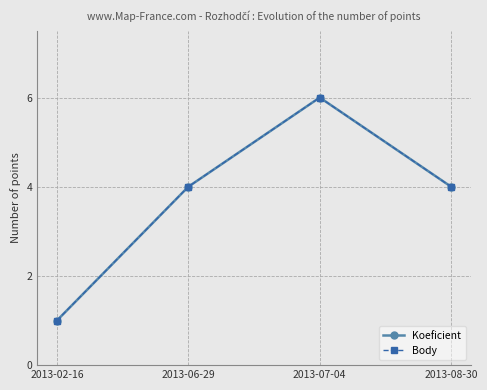

Does the chart have visible grid lines?

Yes